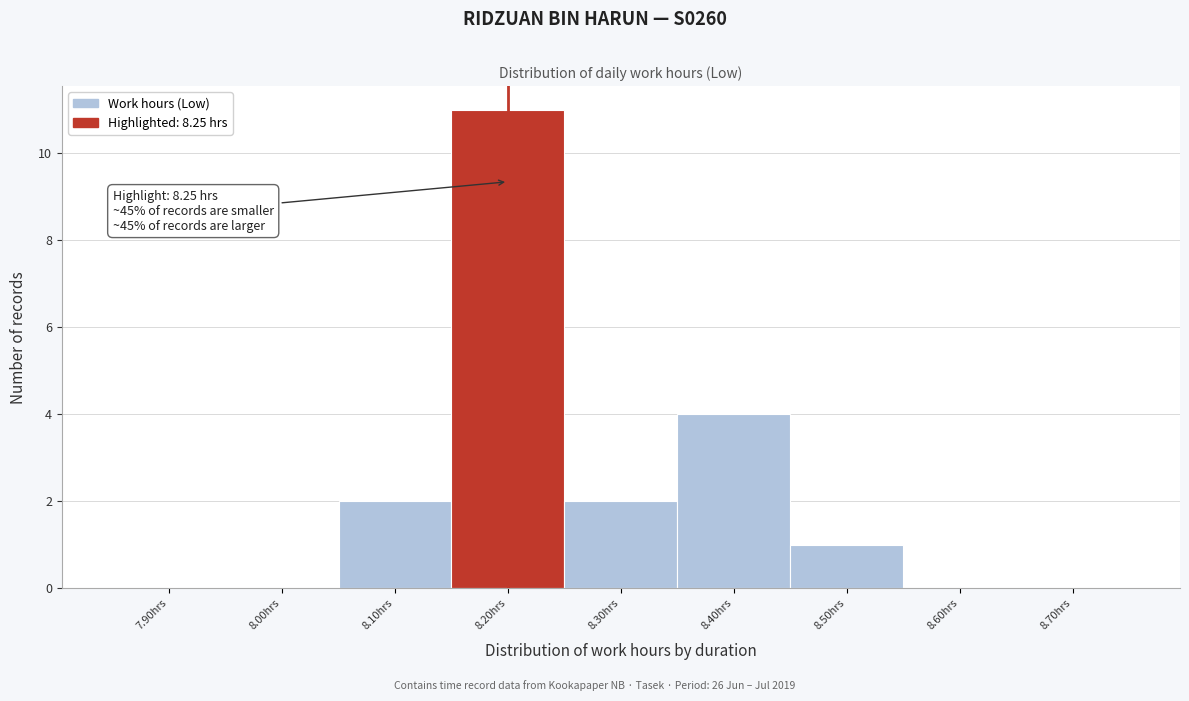

Reading right to left, list all the values displayed in this chart.

8.70hrs=0	8.60hrs=0	8.50hrs=1	8.40hrs=4	8.30hrs=2	8.20hrs=11	8.10hrs=2	8.00hrs=0	7.90hrs=0